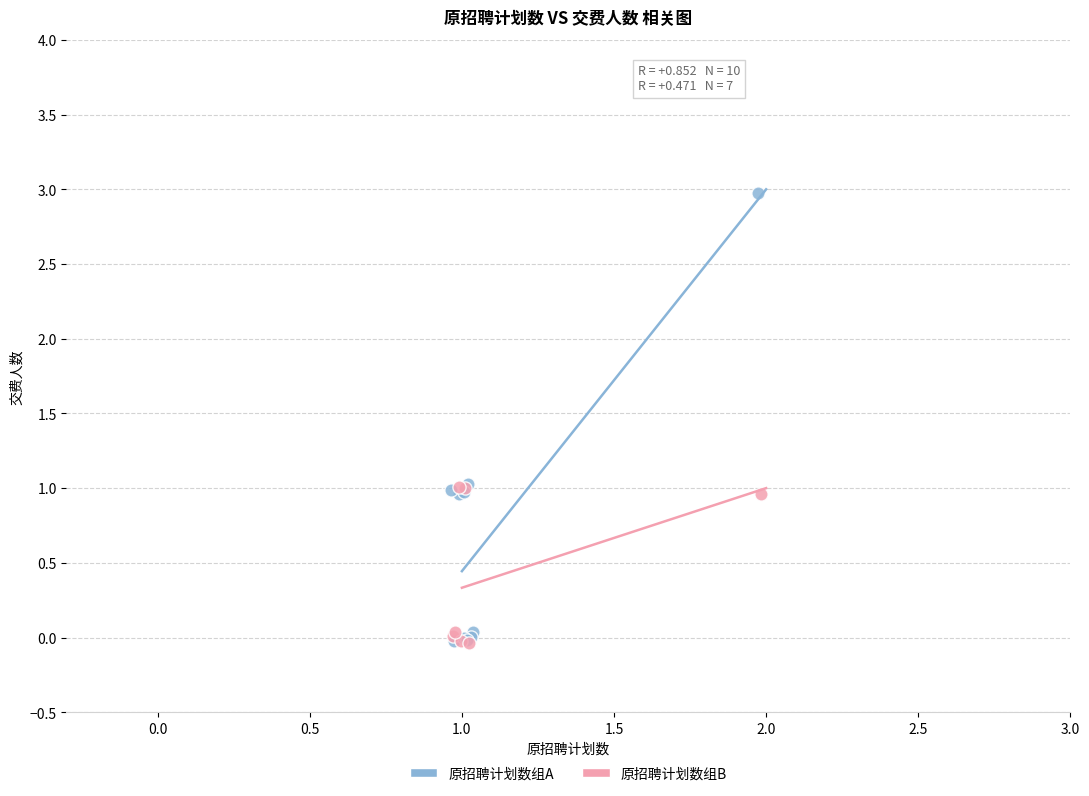

Which series has the widest spread of Y values?

原招聘计划数组A